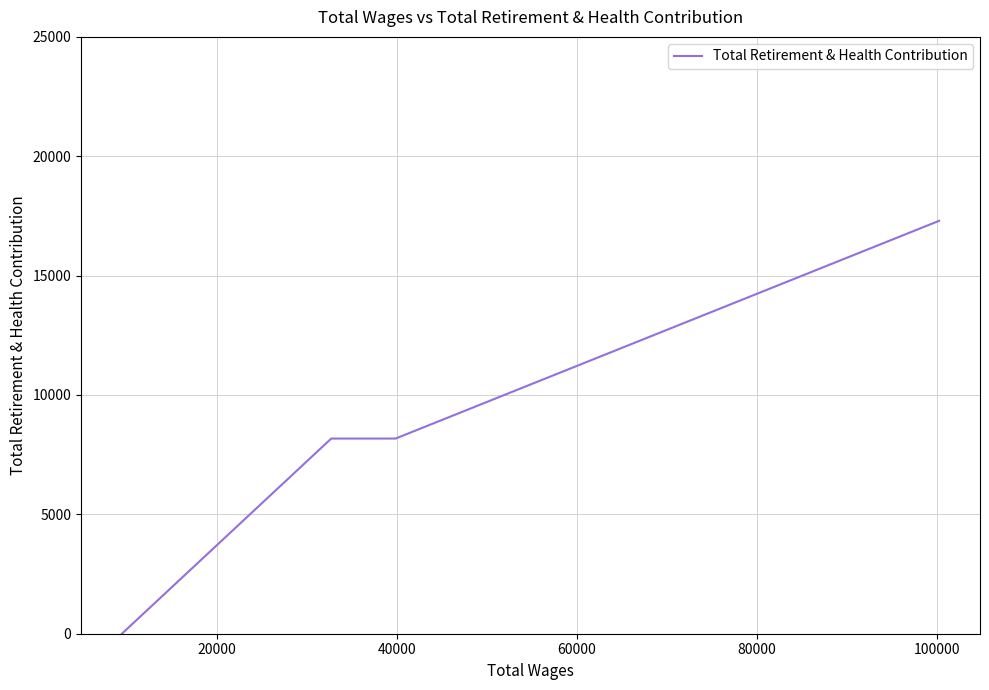

True or false: the data has more than 0 interior local peaks.

False